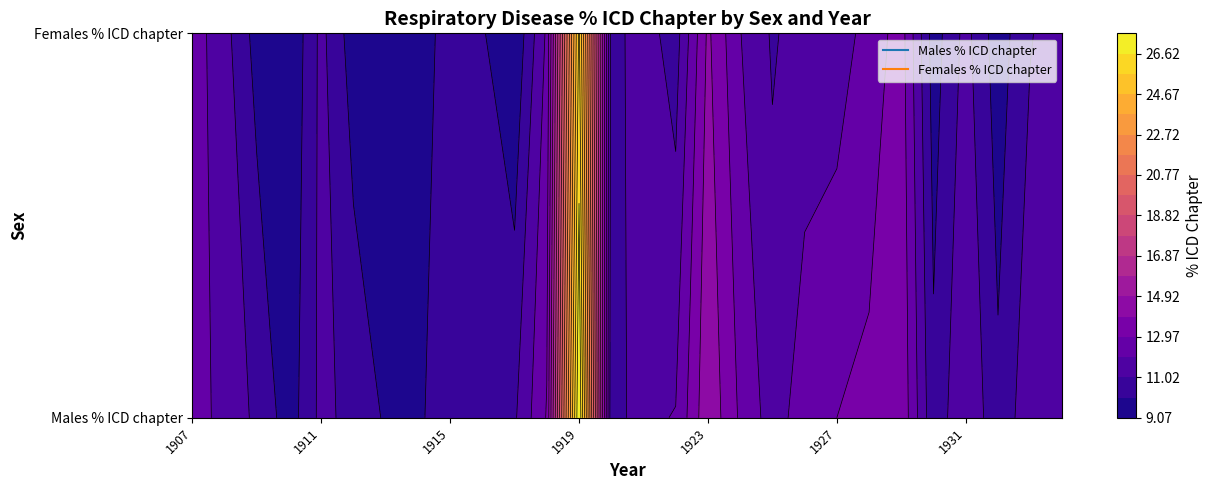

True or false: 1913 has a value of 9.3 at 1.

True